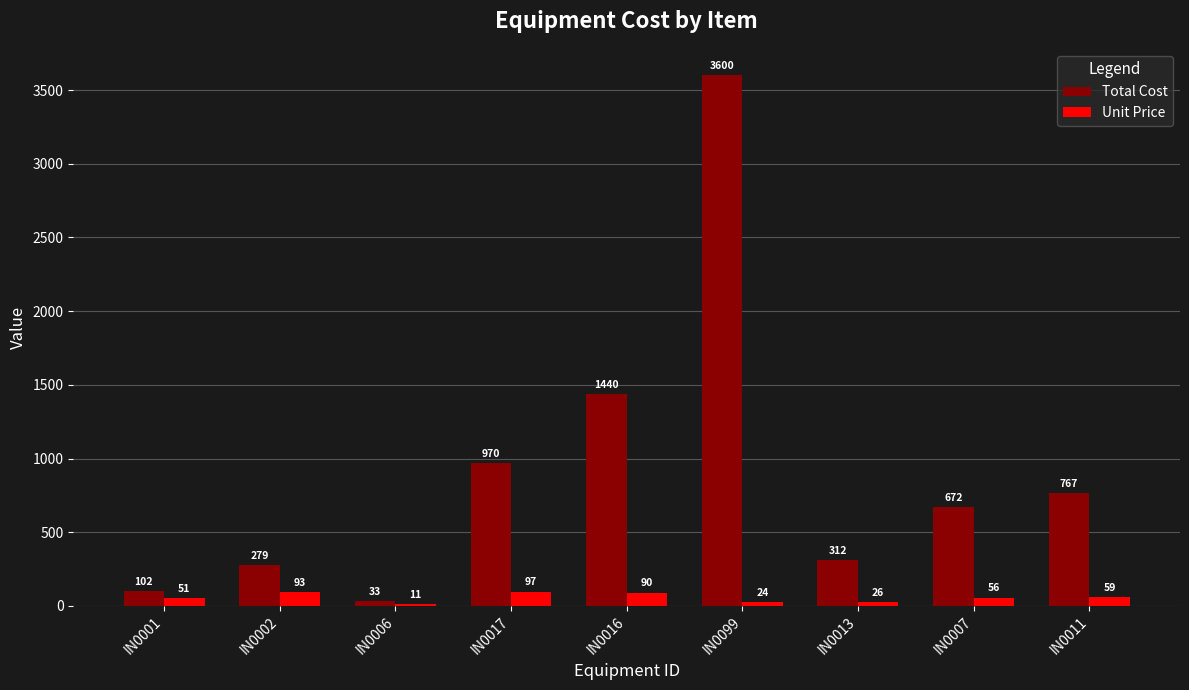

Where is Total Cost nearest to the value 1816?

IN0016